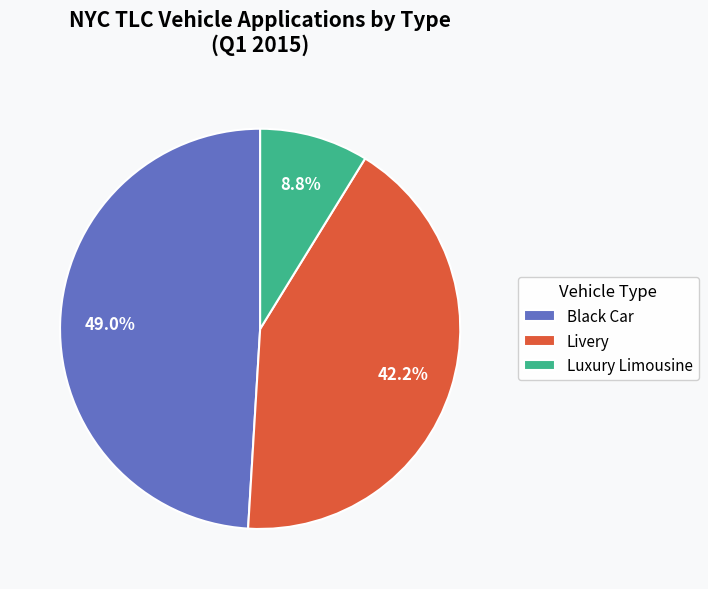

How many segments does this pie chart have?

3